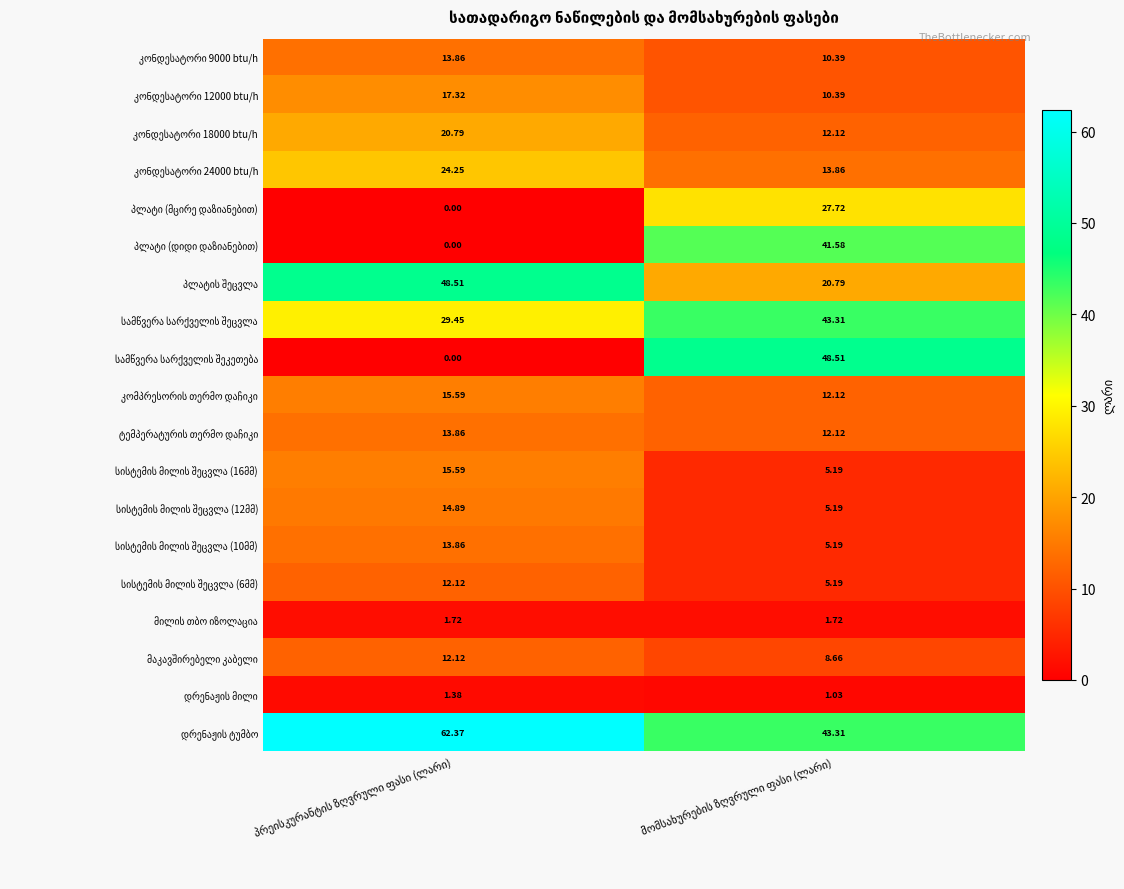

How many categories are shown in the chart?

2